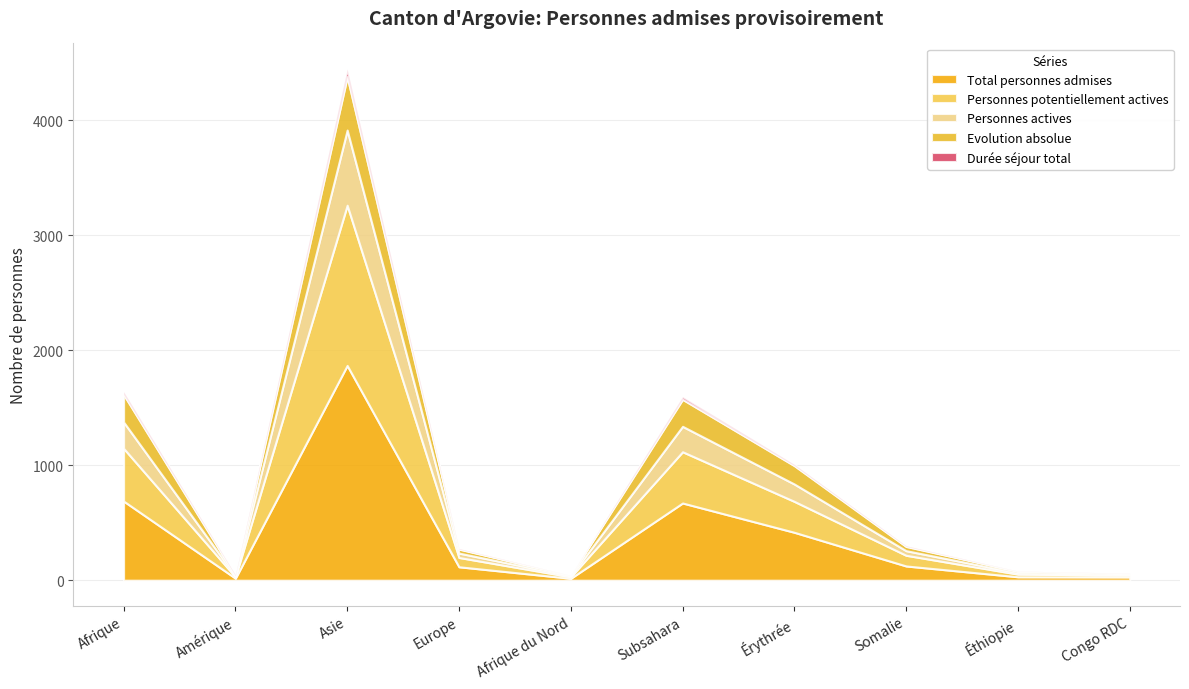

Count the number of categories in the chart.

10